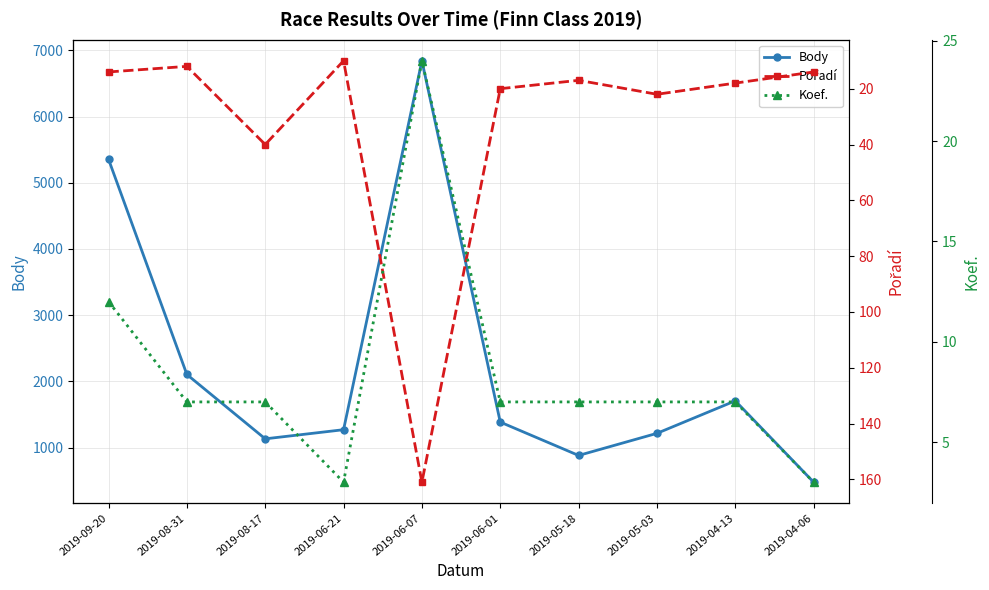

What is the label of the 9th point from the left?

2019-04-13